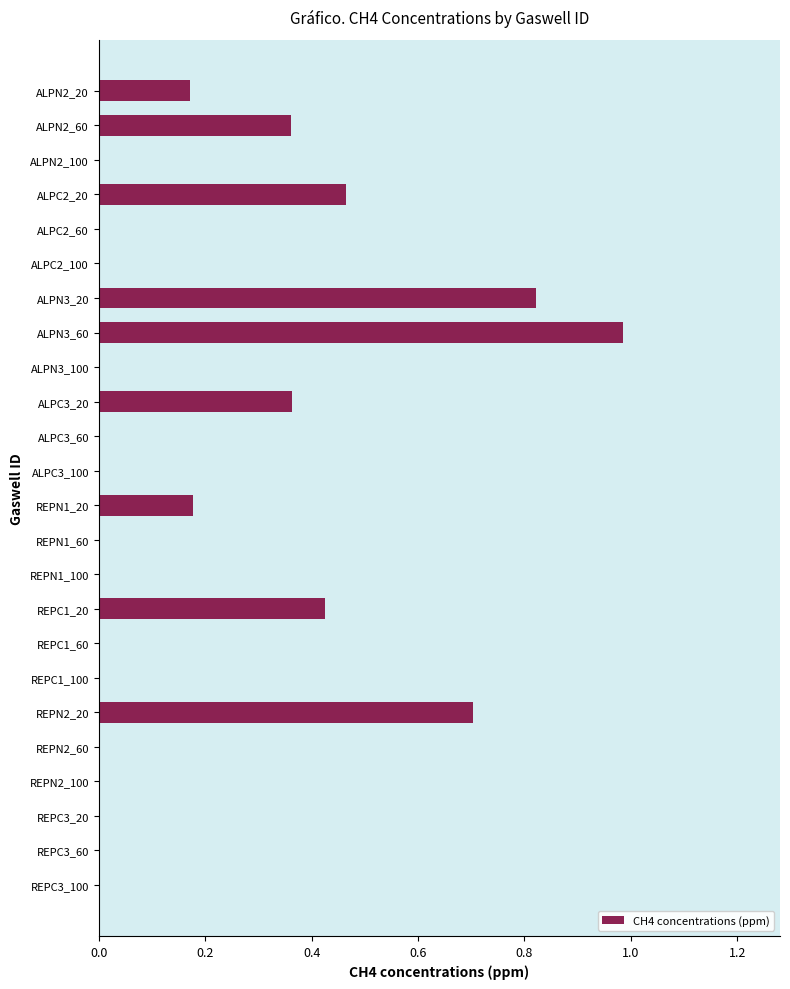

What is the sum of the values at ALPC2_60 and REPN2_20?

0.7